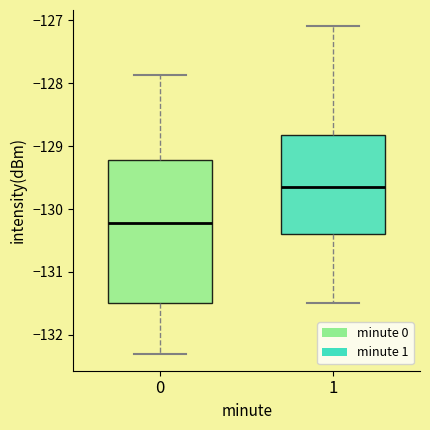

Where does the upper whisker of the box at x = 1 end on the y-axis? The values are not printed on the chart, so give them approximately, as read against the axis.

-127.1